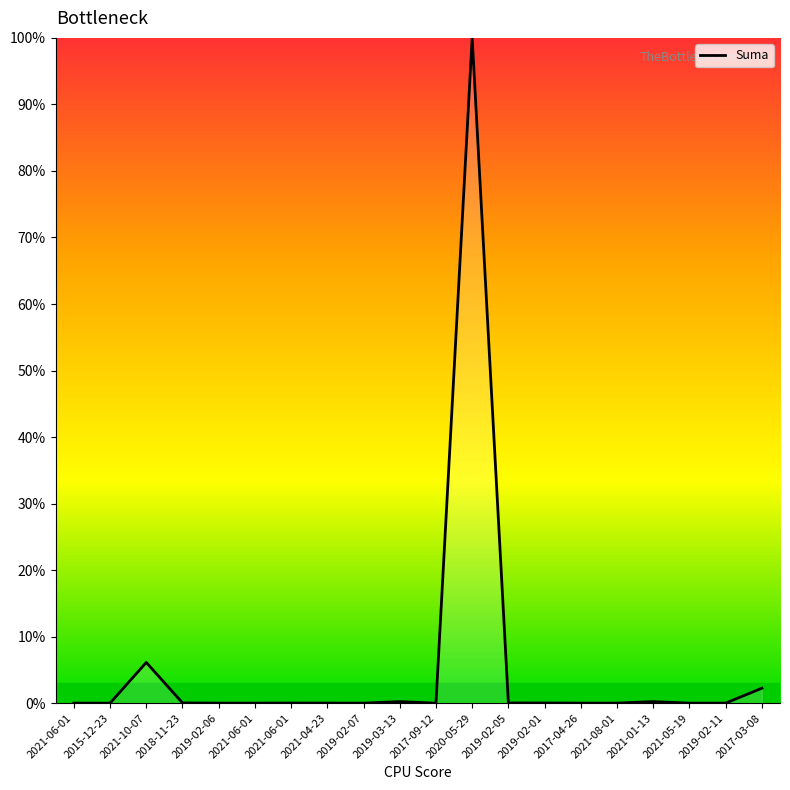

Does the chart display data point markers on the line(s)?

No